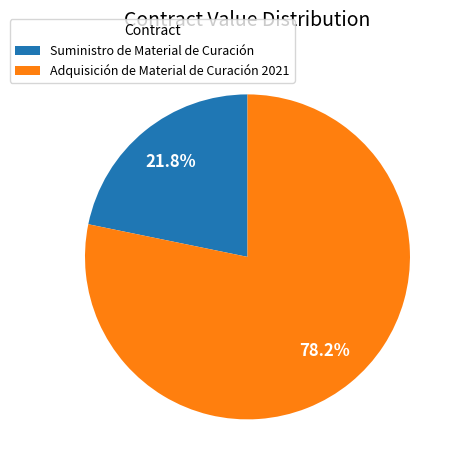

Rank the categories by value from highest to lowest.

Adquisición de Material de Curación 2021, Suministro de Material de Curación